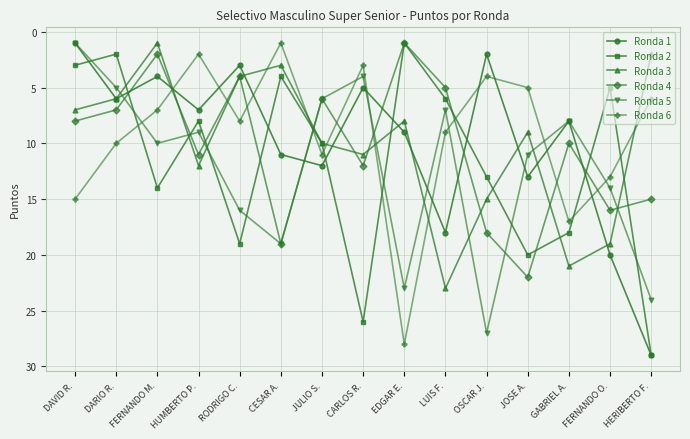

How many lines are shown in the chart?

6